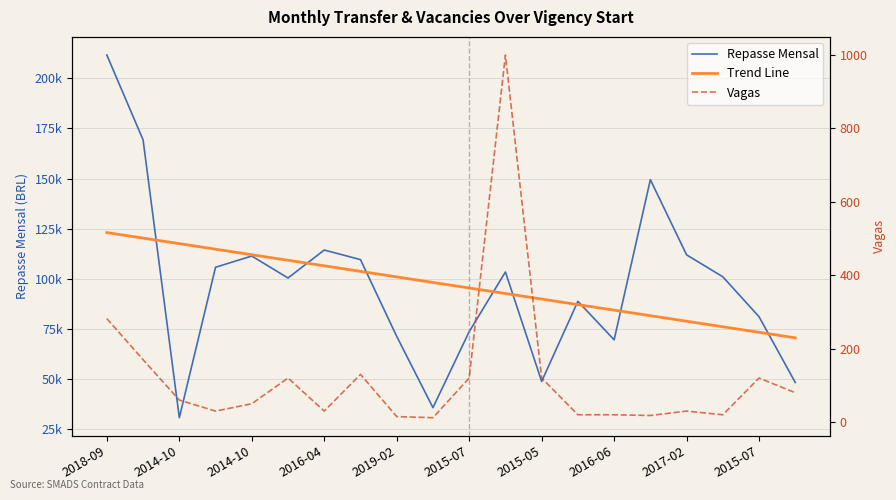

True or false: Vagas and Repasse Mensal cross at least once.

False